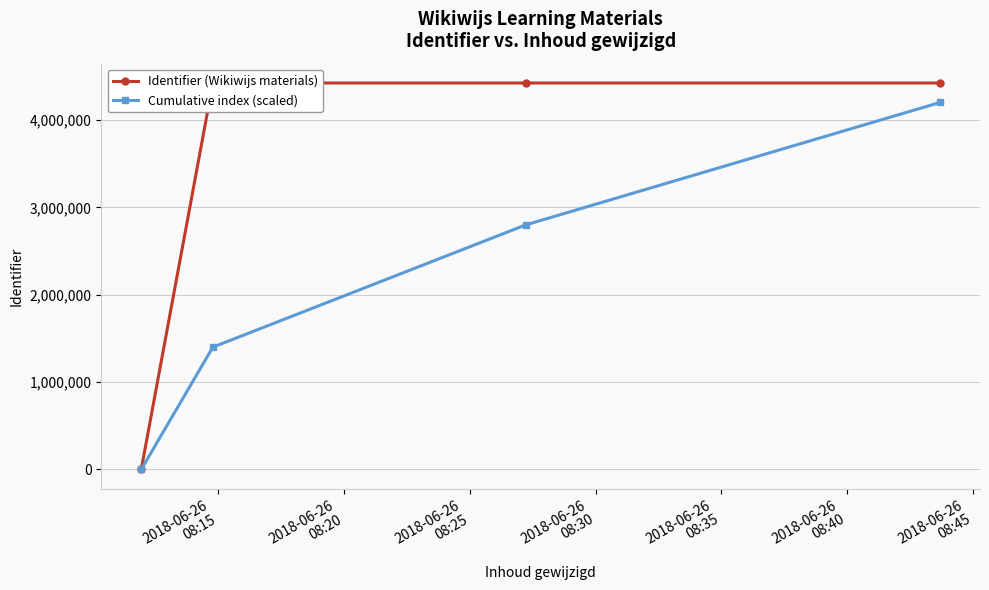

True or false: Cumulative index (scaled) has more than 1 points higher than both neighbors.

False